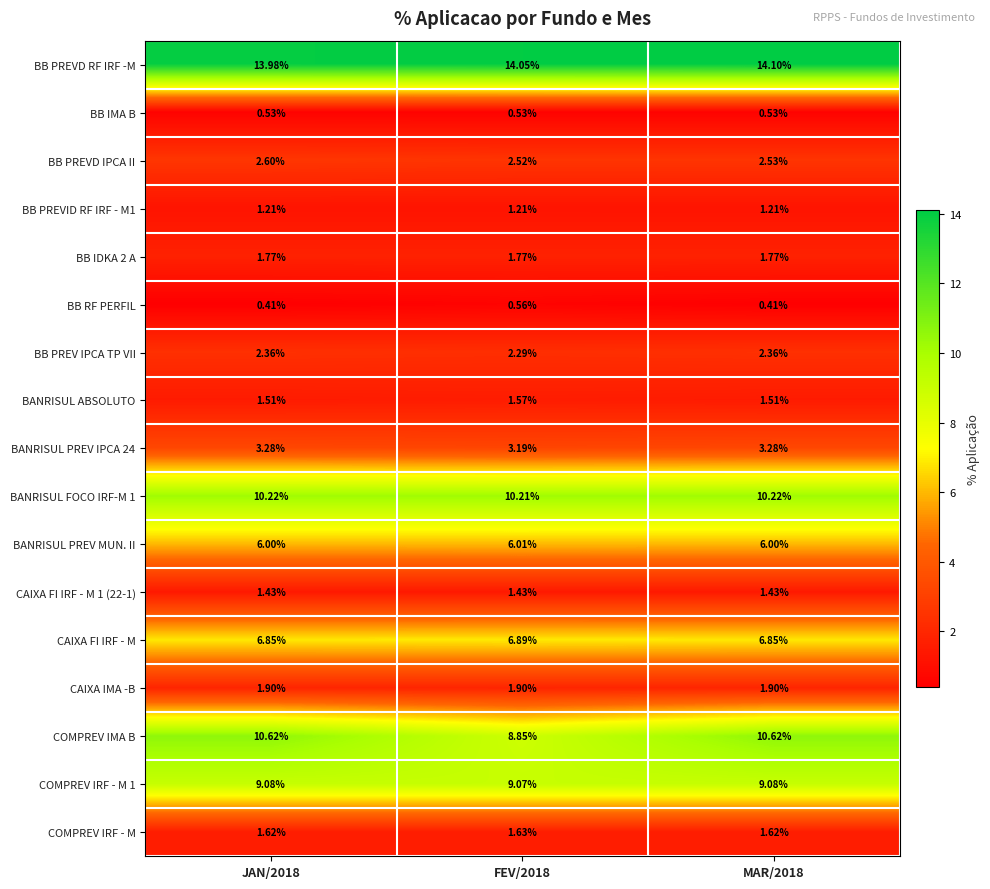

Is the value of COMPREV IMA B at FEV/2018 greater than the value of BANRISUL PREV MUN. II at FEV/2018?

Yes